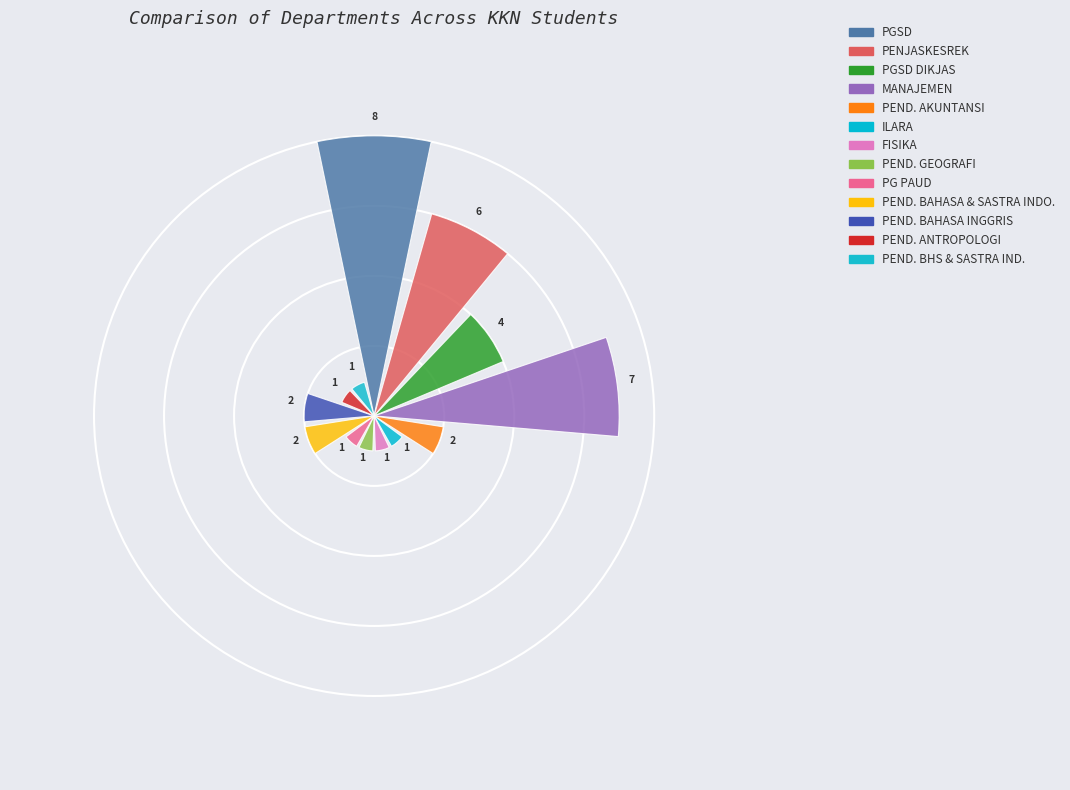

What is the change in value from PGSD DIKJAS to PG PAUD?

-3